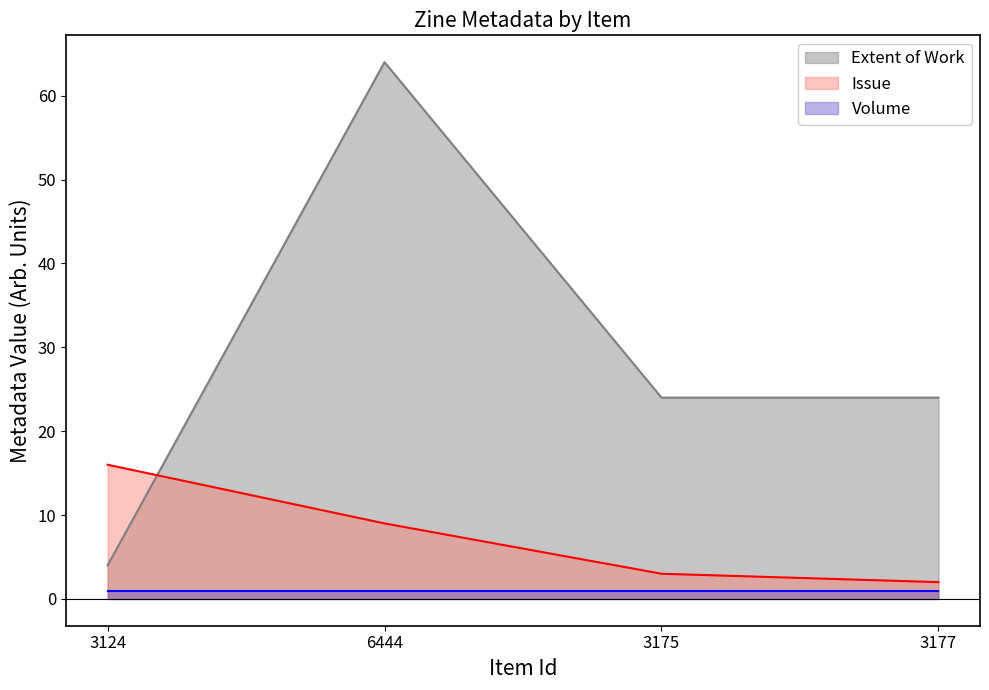

Which series ends up on top after the final intersection of Issue and Extent of Work?

Extent of Work